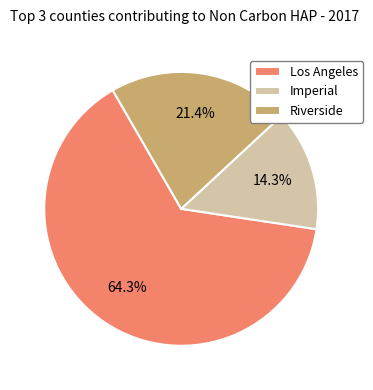

Rank the categories by value from highest to lowest.

Los Angeles, Riverside, Imperial